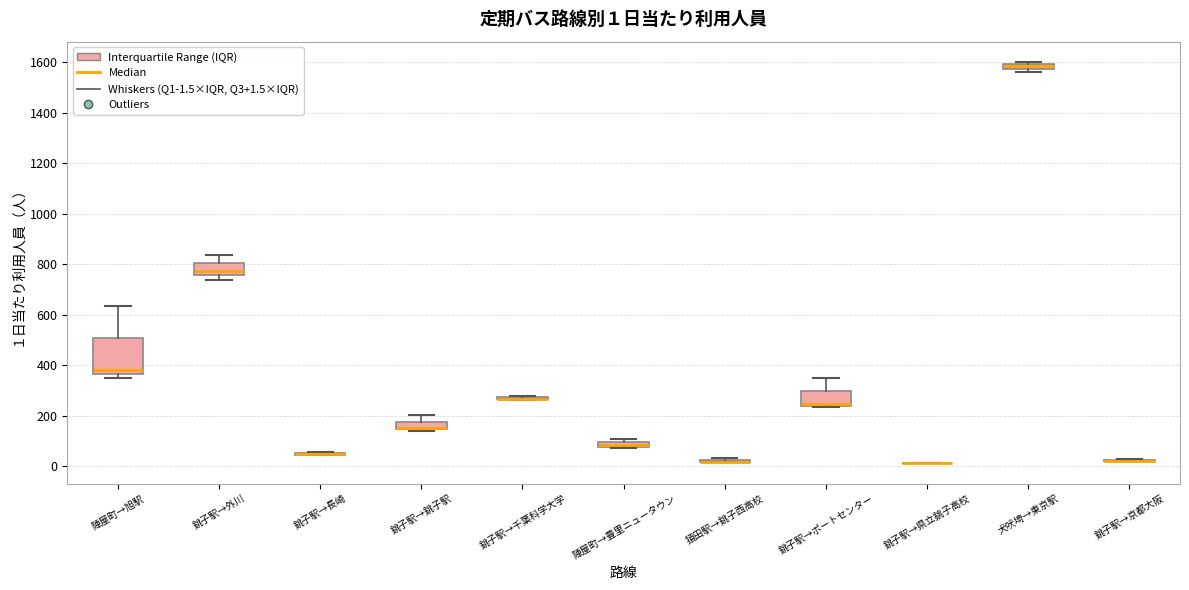

Which box is the tallest, from its lower edge to its upper edge?

陣屋町→旭駅